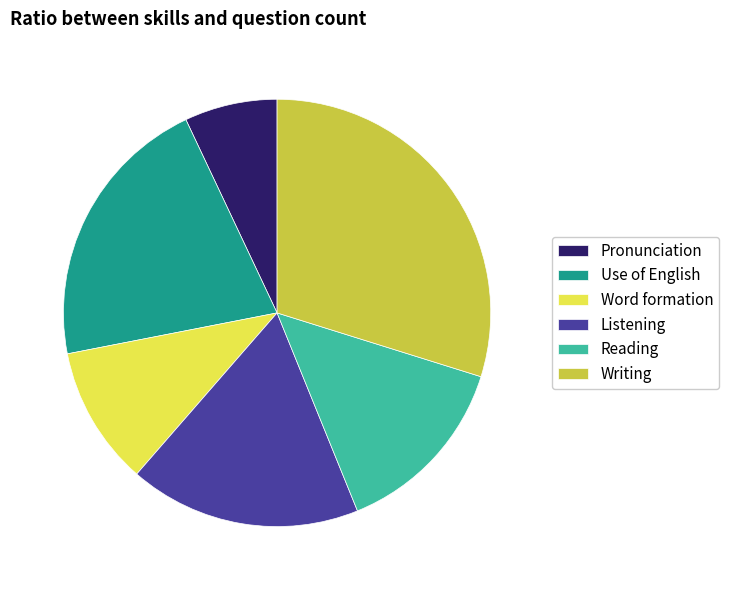

Is there any slice that represents more than half of the pie?

No